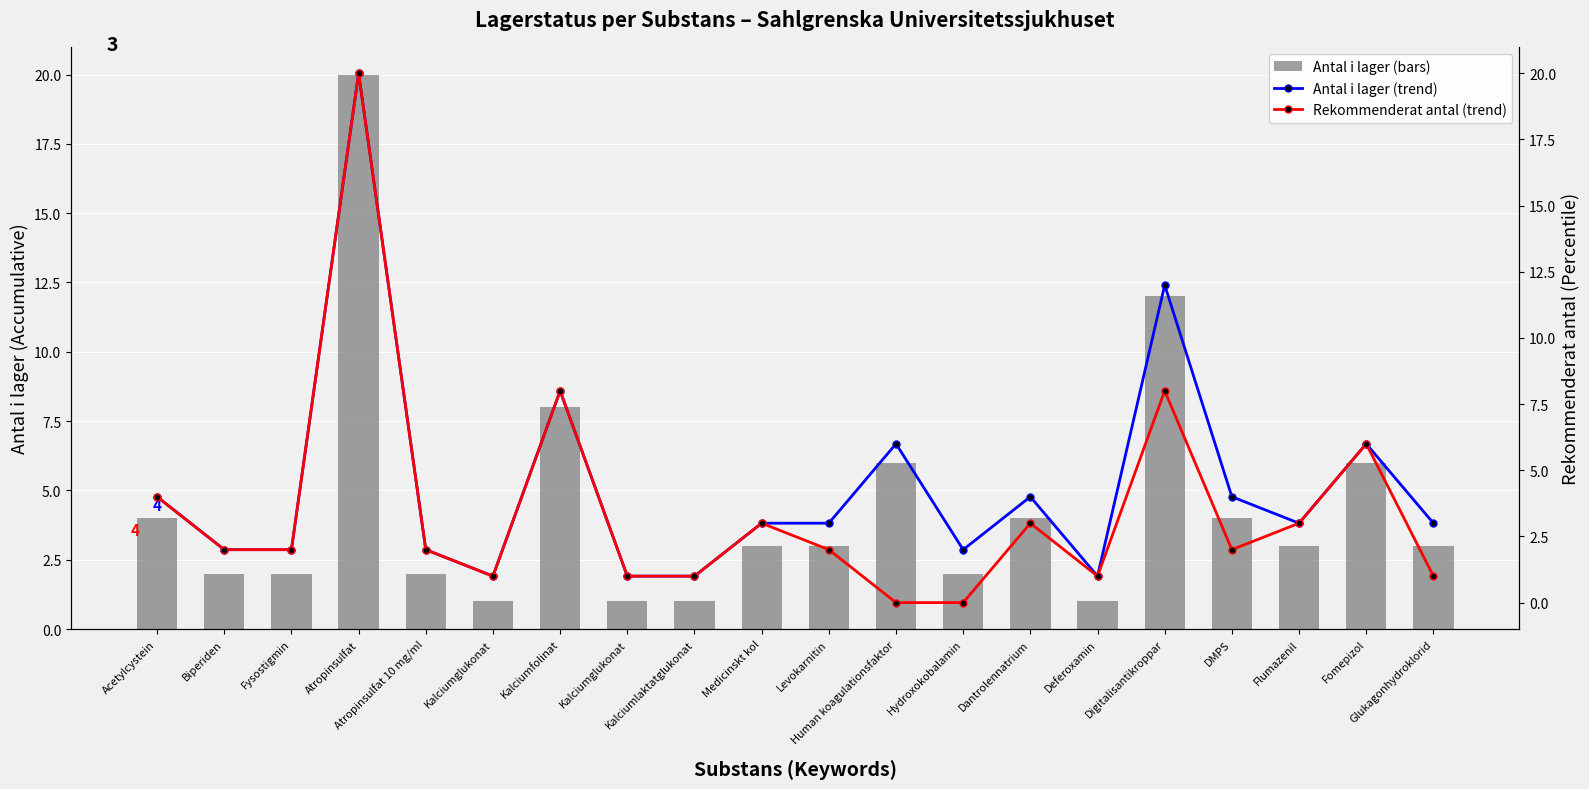

Reading left to right, list all the values displayed in this chart.

Antal i lager: Acetylcystein=4	Biperiden=2	Fysostigmin=2	Atropinsulfat=20	Atropinsulfat 10 mg/ml=2	Kalciumglukonat=1	Kalciumfolinat=8	Kalciumglukonat=1	Kalciumlaktatglukonat=1	Medicinskt kol=3	Levokarnitin=3	Human koagulationsfaktor=6	Hydroxokobalamin=2	Dantrolennatrium=4	Deferoxamin=1	Digitalisantikroppar=12	DMPS=4	Flumazenil=3	Fomepizol=6	Glukagonhydroklorid=3
Antal i lager (trend): Acetylcystein=4	Biperiden=2	Fysostigmin=2	Atropinsulfat=20	Atropinsulfat 10 mg/ml=2	Kalciumglukonat=1	Kalciumfolinat=8	Kalciumglukonat=1	Kalciumlaktatglukonat=1	Medicinskt kol=3	Levokarnitin=3	Human koagulationsfaktor=6	Hydroxokobalamin=2	Dantrolennatrium=4	Deferoxamin=1	Digitalisantikroppar=12	DMPS=4	Flumazenil=3	Fomepizol=6	Glukagonhydroklorid=3
Rekommenderat antal (trend): Acetylcystein=4	Biperiden=2	Fysostigmin=2	Atropinsulfat=20	Atropinsulfat 10 mg/ml=2	Kalciumglukonat=1	Kalciumfolinat=8	Kalciumglukonat=1	Kalciumlaktatglukonat=1	Medicinskt kol=3	Levokarnitin=2	Human koagulationsfaktor=0	Hydroxokobalamin=0	Dantrolennatrium=3	Deferoxamin=1	Digitalisantikroppar=8	DMPS=2	Flumazenil=3	Fomepizol=6	Glukagonhydroklorid=1